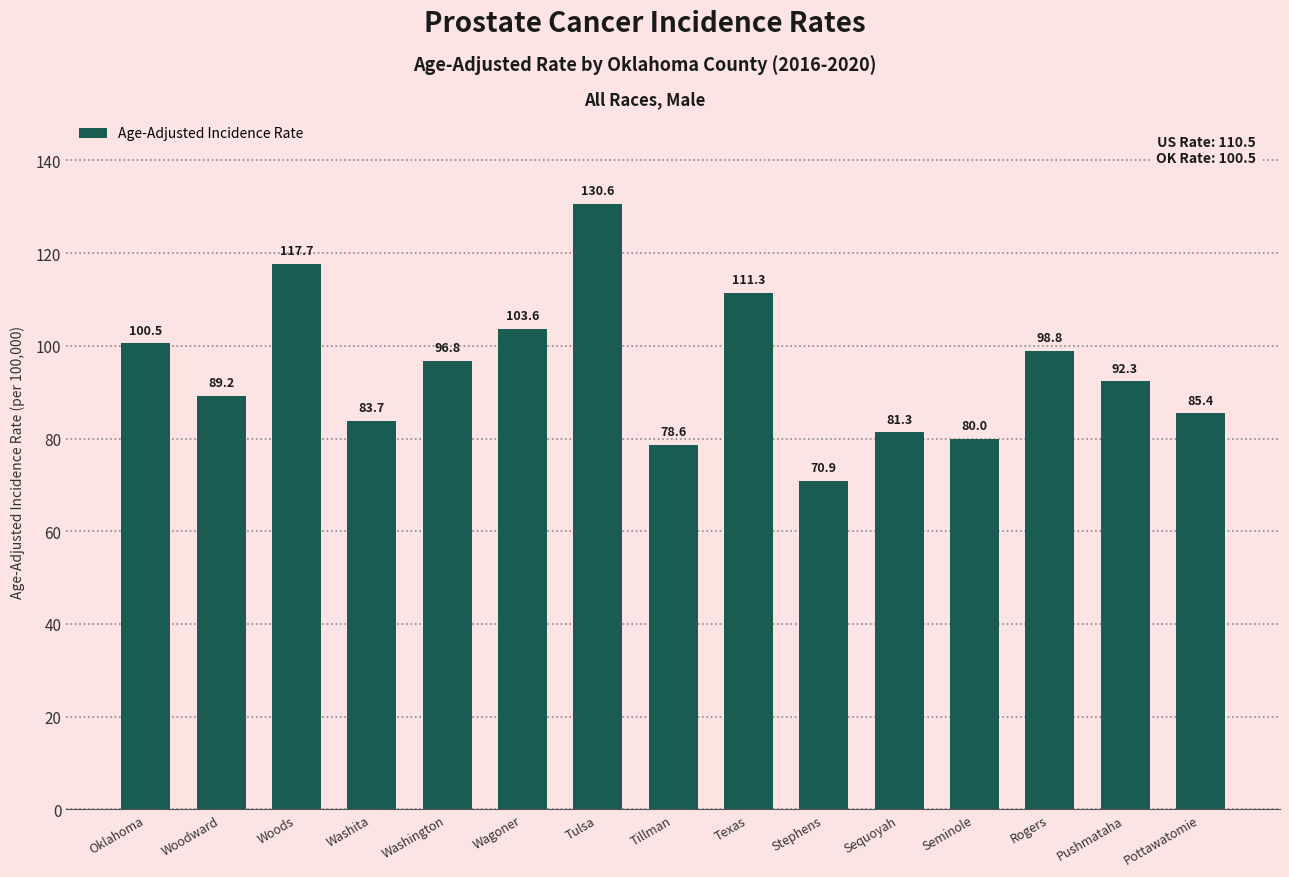

What is the label of the 15th bar from the left?

Pottawatomie